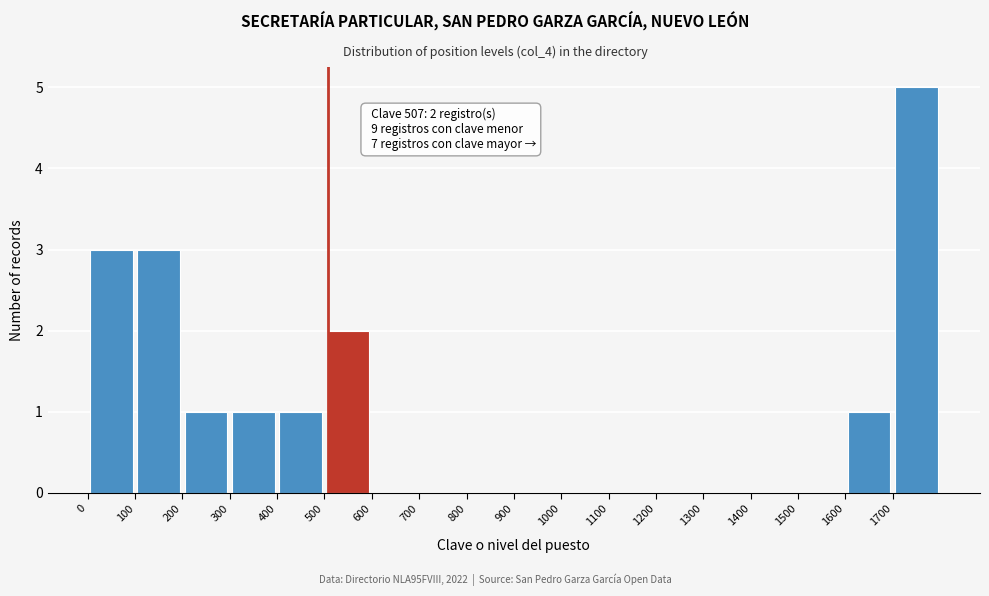

Which range on the x-axis has the tallest bar?

1700 to 1800